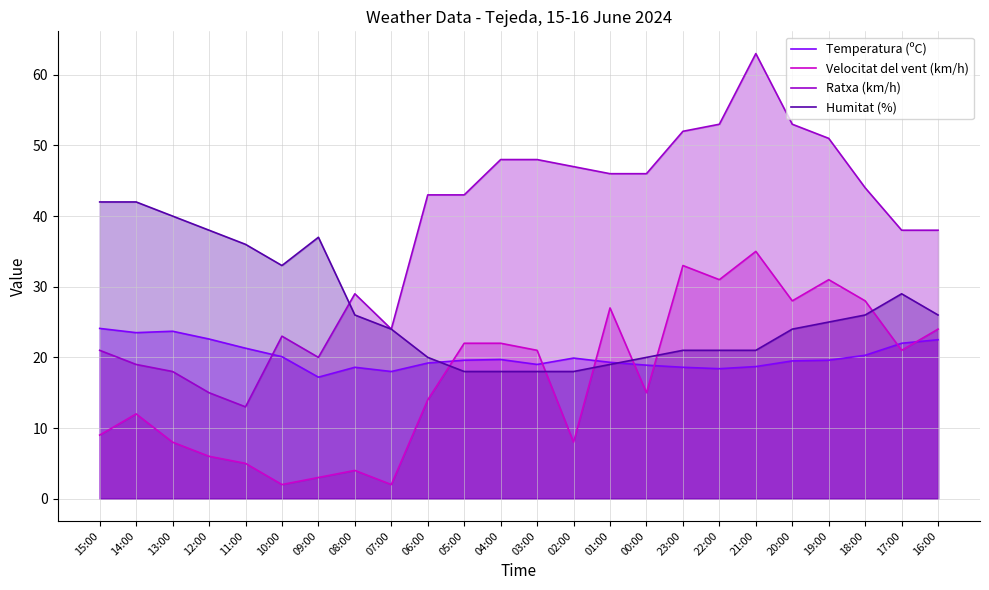

What is the label of the 3rd point from the right?

18:00